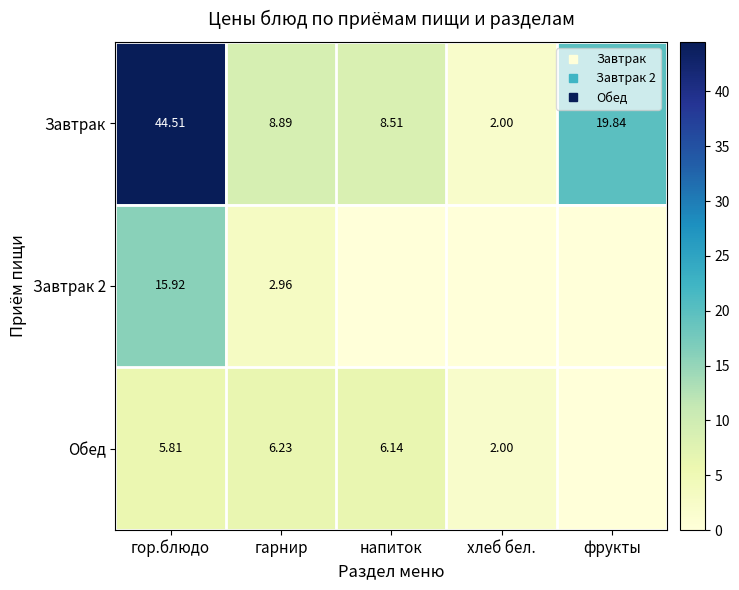

How many values in the Завтрак 2 series exceed 0?

2